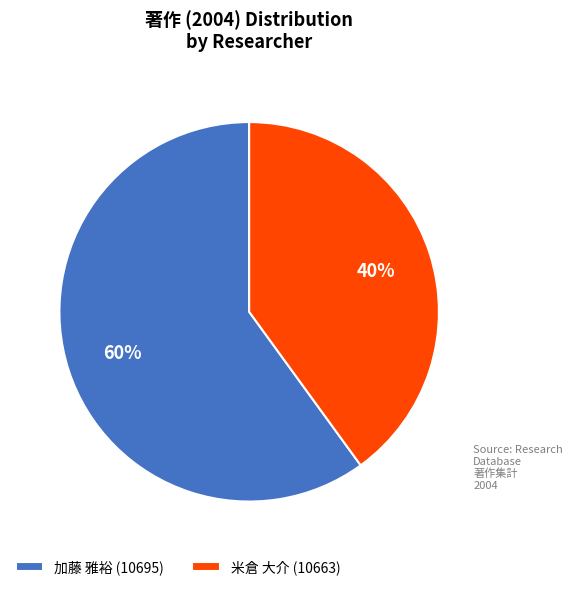

To the nearest percent, what percentage of the pie is 米倉 大介 (10663)?

40%